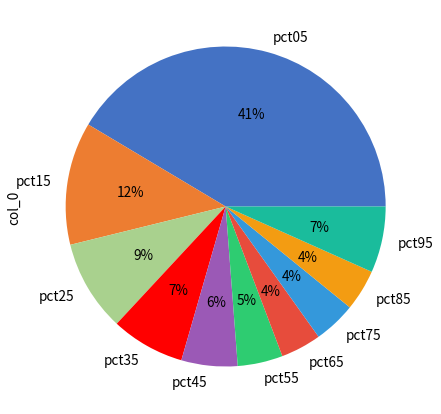

Is there any slice that represents more than half of the pie?

No